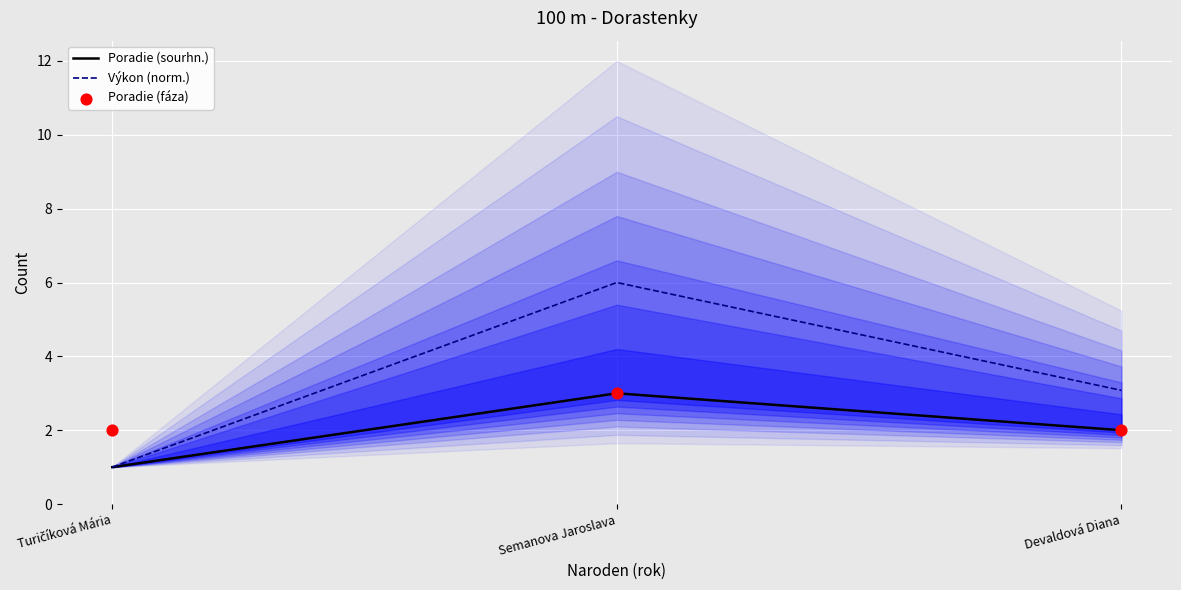

At how many categories does at least one series exceed 3?

2